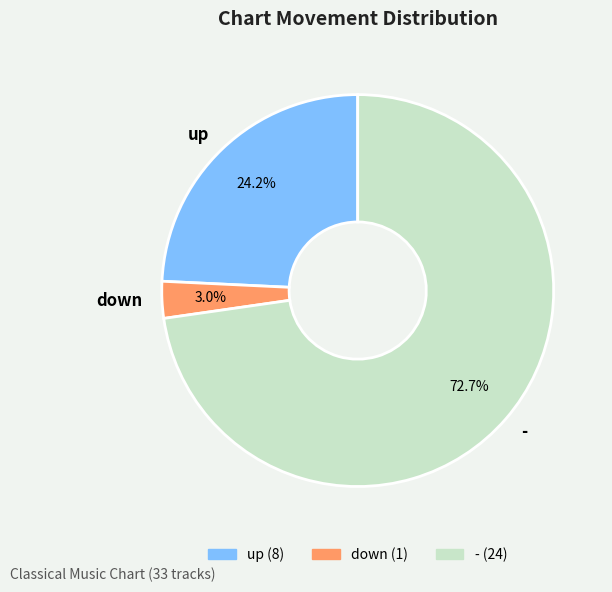

To the nearest percent, what percentage of the pie is up?

24%